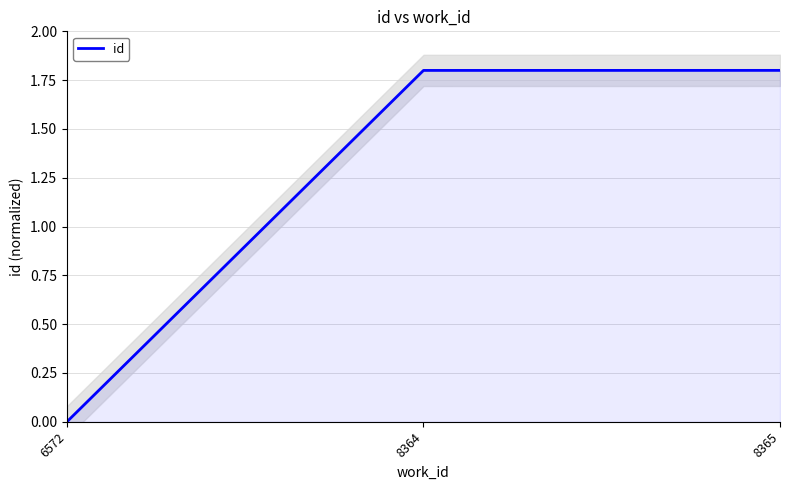

How many values are above zero?

2